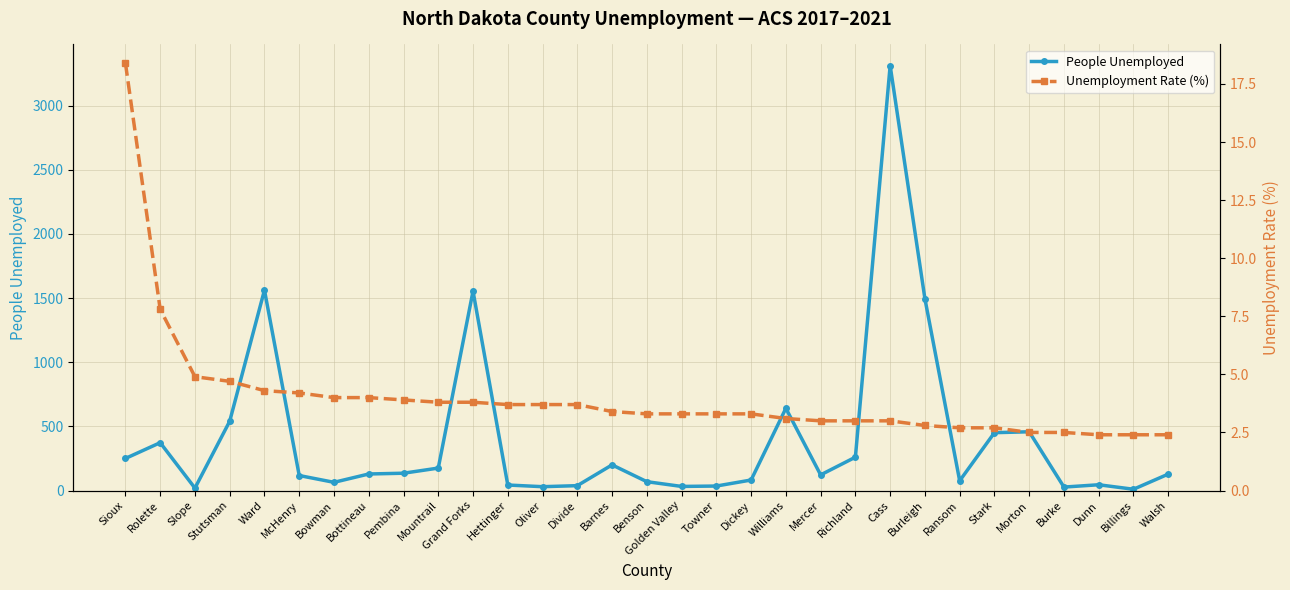

Reading right to left, extract all data points from this chart.

People Unemployed: Walsh=128.0	Billings=10.0	Dunn=45.0	Burke=27.0	Morton=458.0	Stark=451.0	Ransom=76.0	Burleigh=1495.0	Cass=3312.0	Richland=260.0	Mercer=122.0	Williams=641.0	Dickey=82.0	Towner=35.0	Golden Valley=32.0	Benson=69.0	Barnes=200.0	Divide=38.0	Oliver=30.0	Hettinger=43.0	Grand Forks=1554.0	Mountrail=175.0	Pembina=135.0	Bottineau=129.0	Bowman=64.0	McHenry=117.0	Ward=1562.0	Stutsman=540.0	Slope=19.0	Rolette=373.0	Sioux=250.0
Unemployment Rate (%): Walsh=2.4	Billings=2.4	Dunn=2.4	Burke=2.5	Morton=2.5	Stark=2.7	Ransom=2.7	Burleigh=2.8	Cass=3.0	Richland=3.0	Mercer=3.0	Williams=3.1	Dickey=3.3	Towner=3.3	Golden Valley=3.3	Benson=3.3	Barnes=3.4	Divide=3.7	Oliver=3.7	Hettinger=3.7	Grand Forks=3.8	Mountrail=3.8	Pembina=3.9	Bottineau=4.0	Bowman=4.0	McHenry=4.2	Ward=4.3	Stutsman=4.7	Slope=4.9	Rolette=7.8	Sioux=18.4